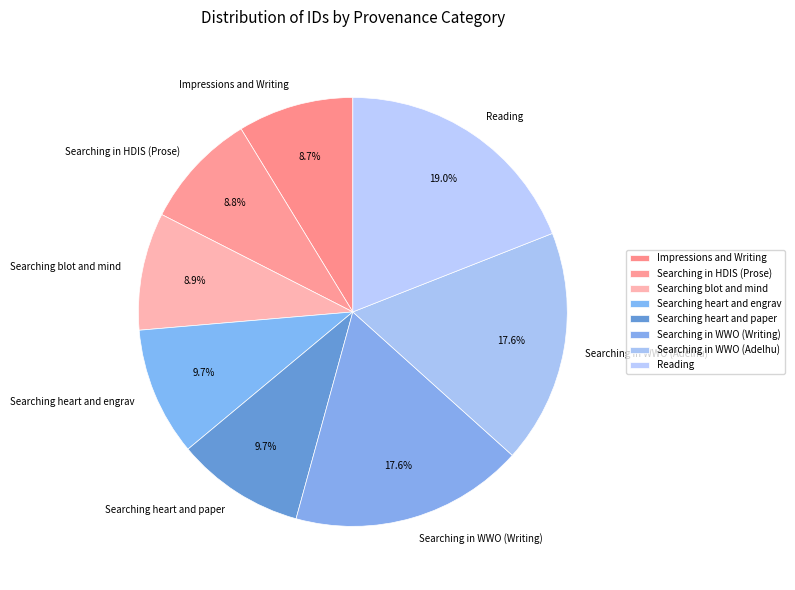

How many segments does this pie chart have?

8